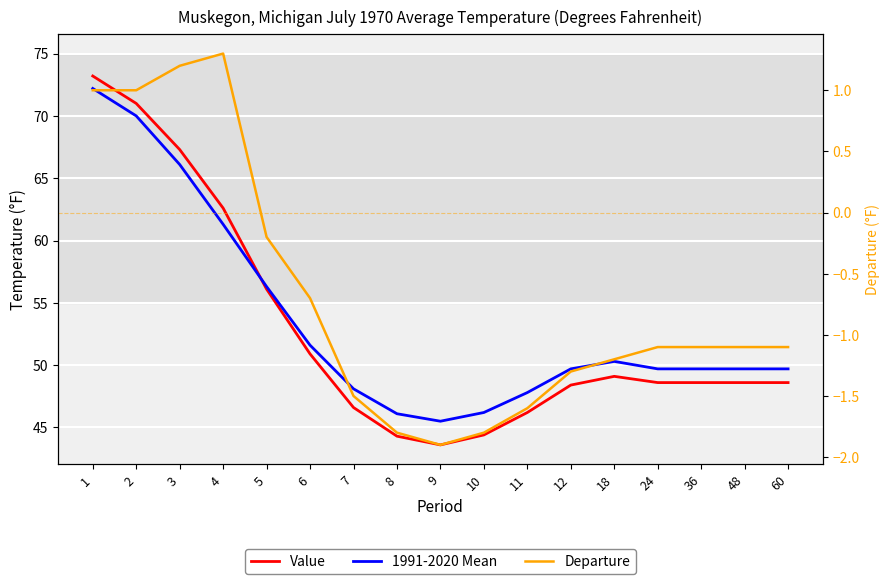

Does the chart display data point markers on the line(s)?

No